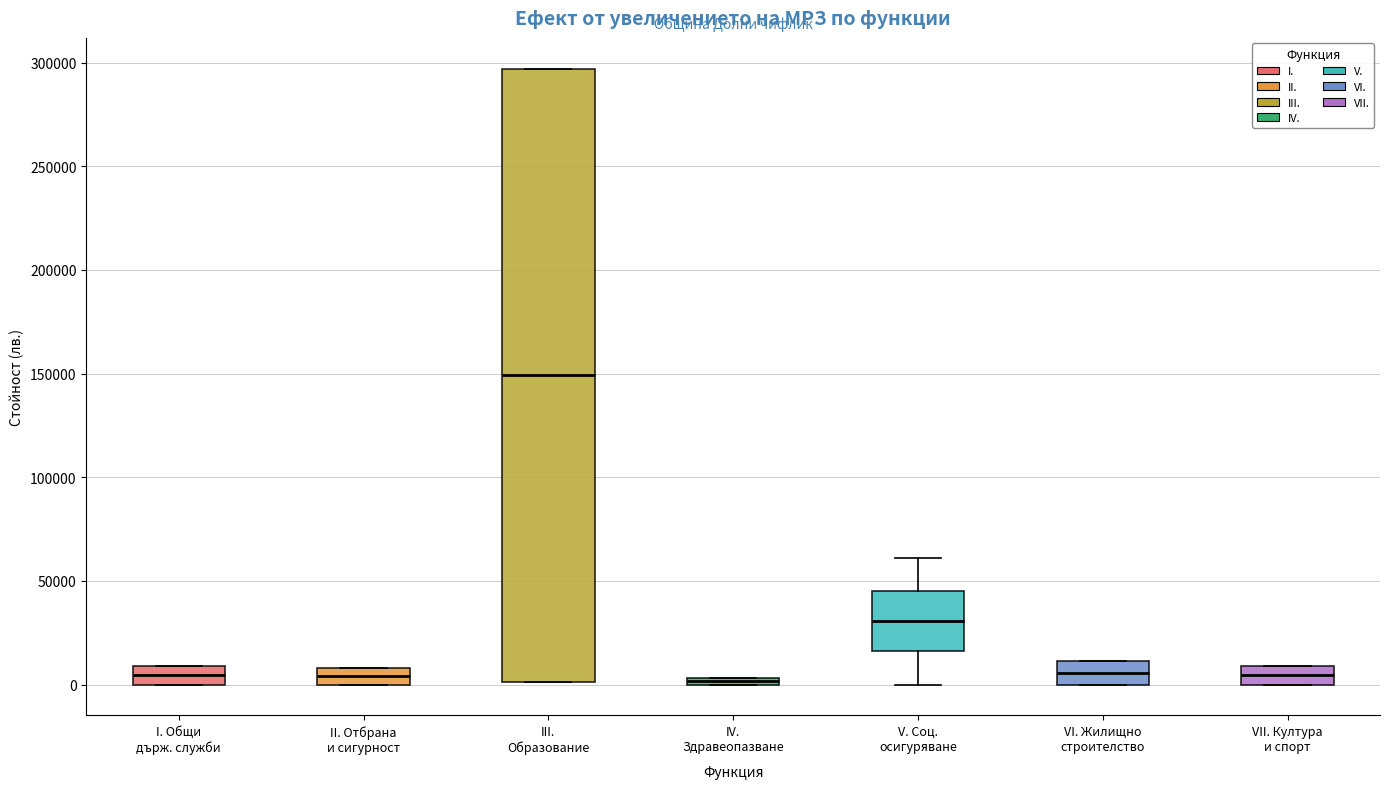

Which box is the tallest, from its lower edge to its upper edge?

III. Образование